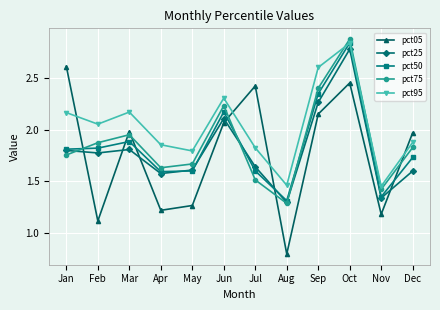

Is it true that pct95 equals 0.8 at Jan?

False